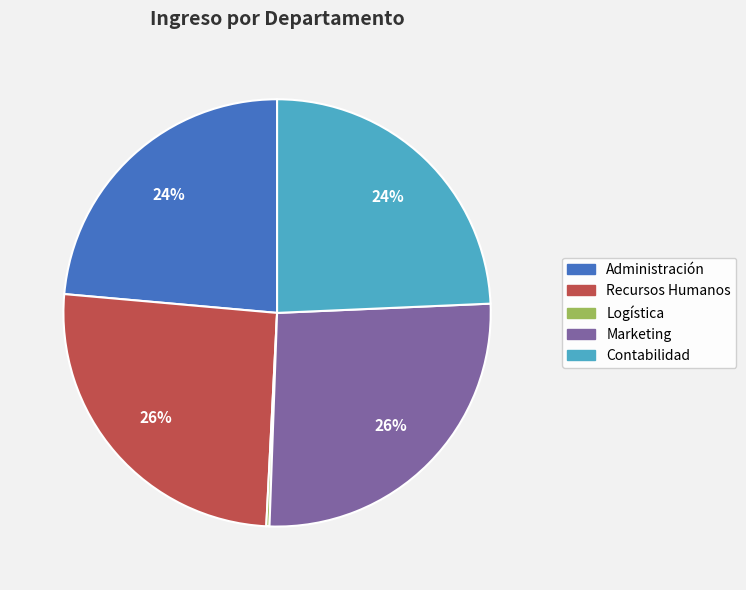

Does any single category account for the majority?

No